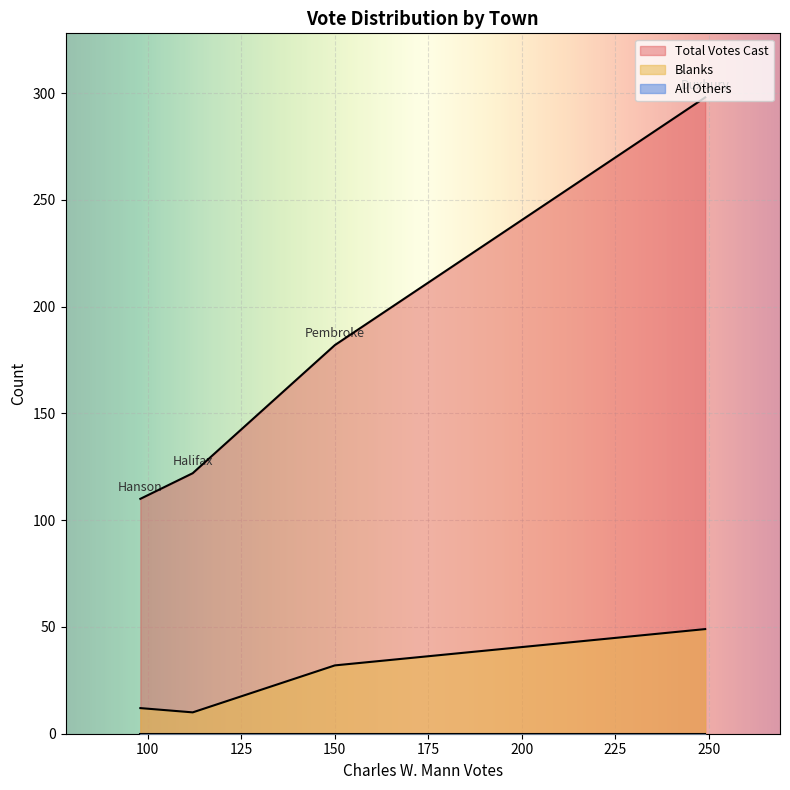

What is the maximum value shown in the chart?

298